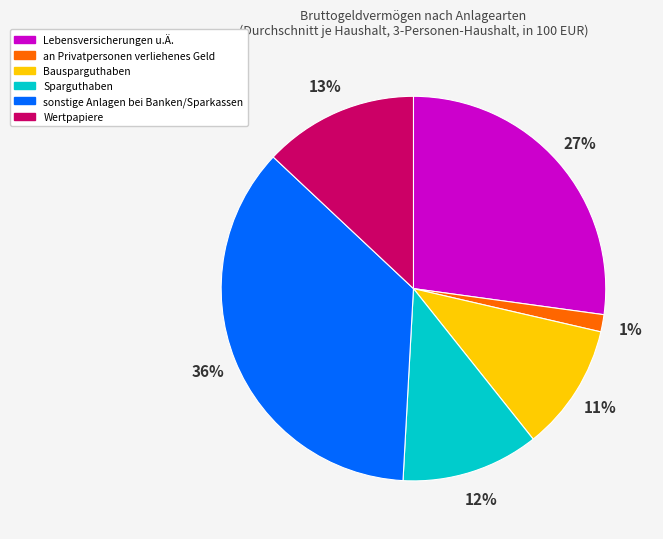

The Bausparguthaben slice represents 11% of the pie. True or false?

True